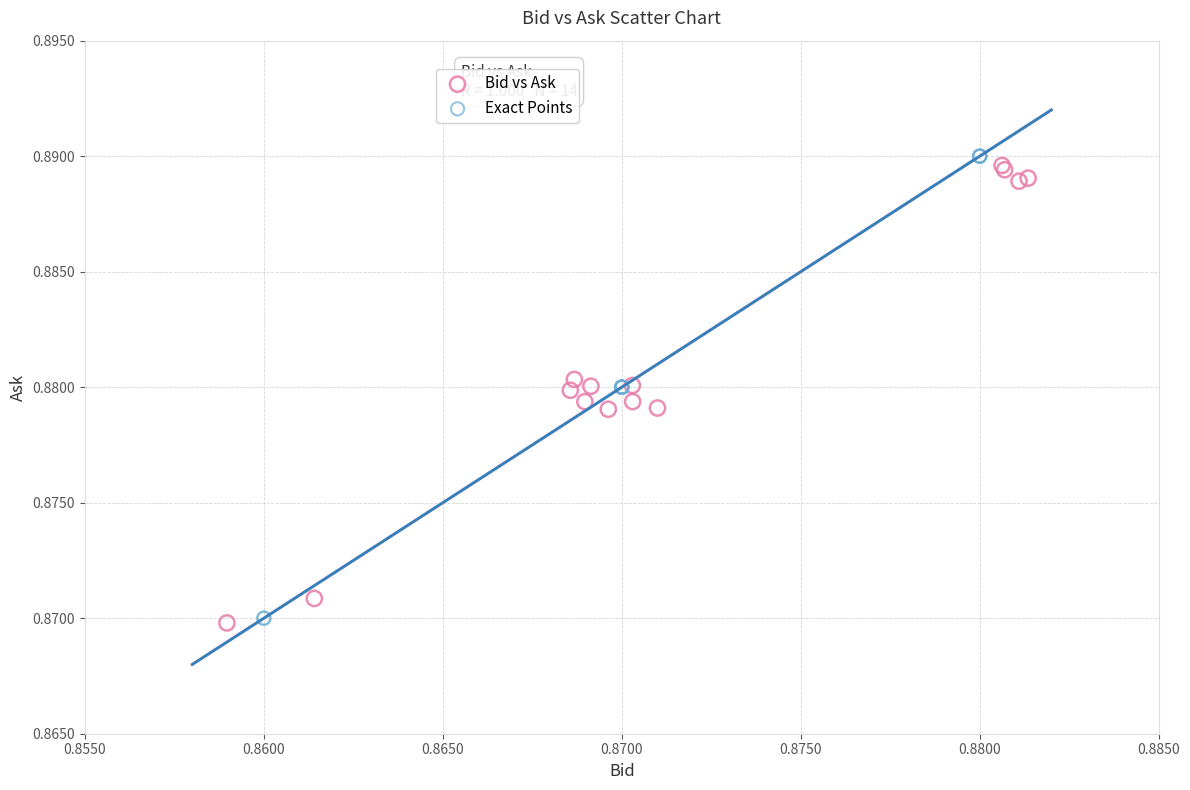

Which series has the widest spread of Y values?

Exact Points